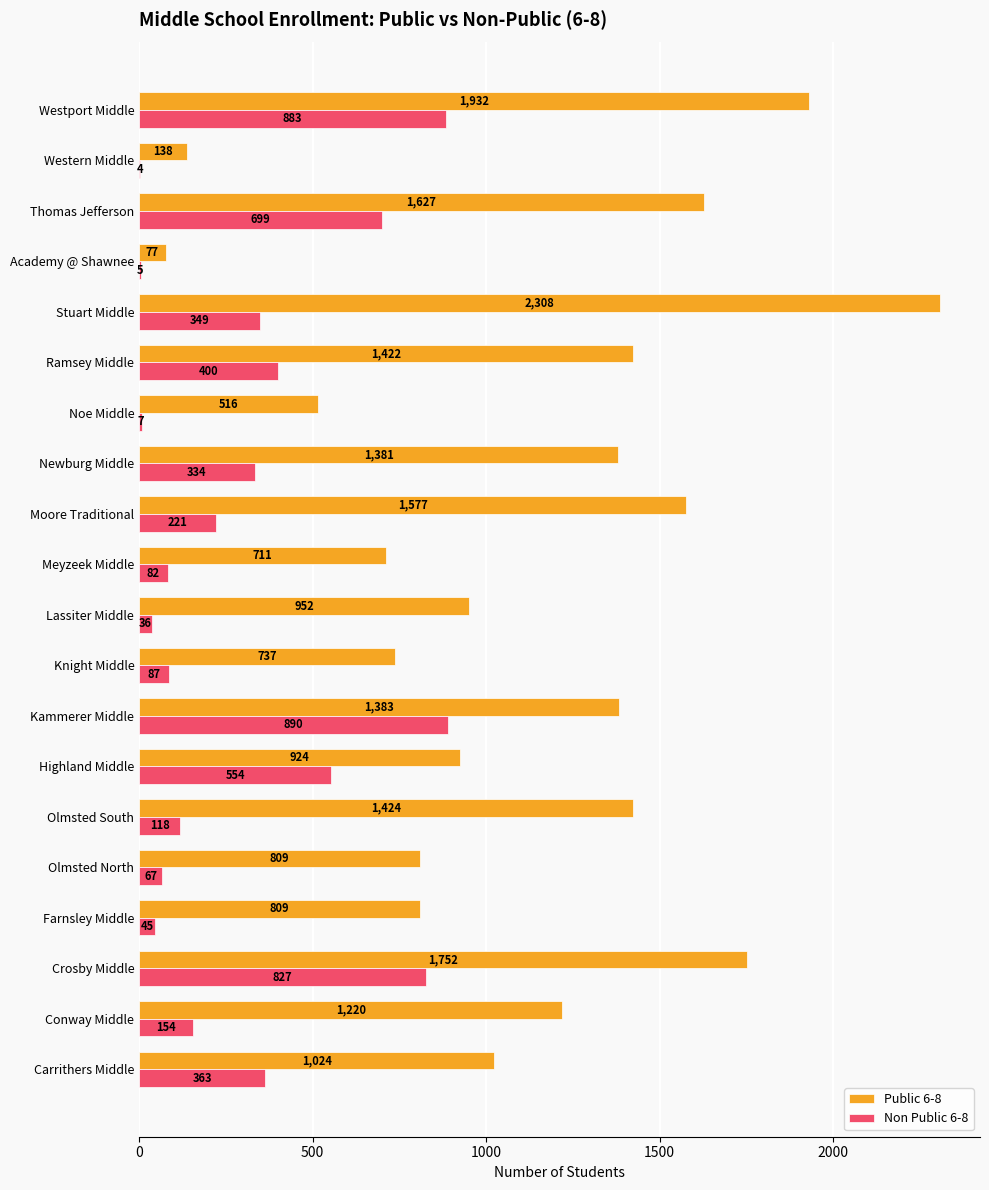

Is it true that Public 6-8 equals 737 at Knight Middle?

True